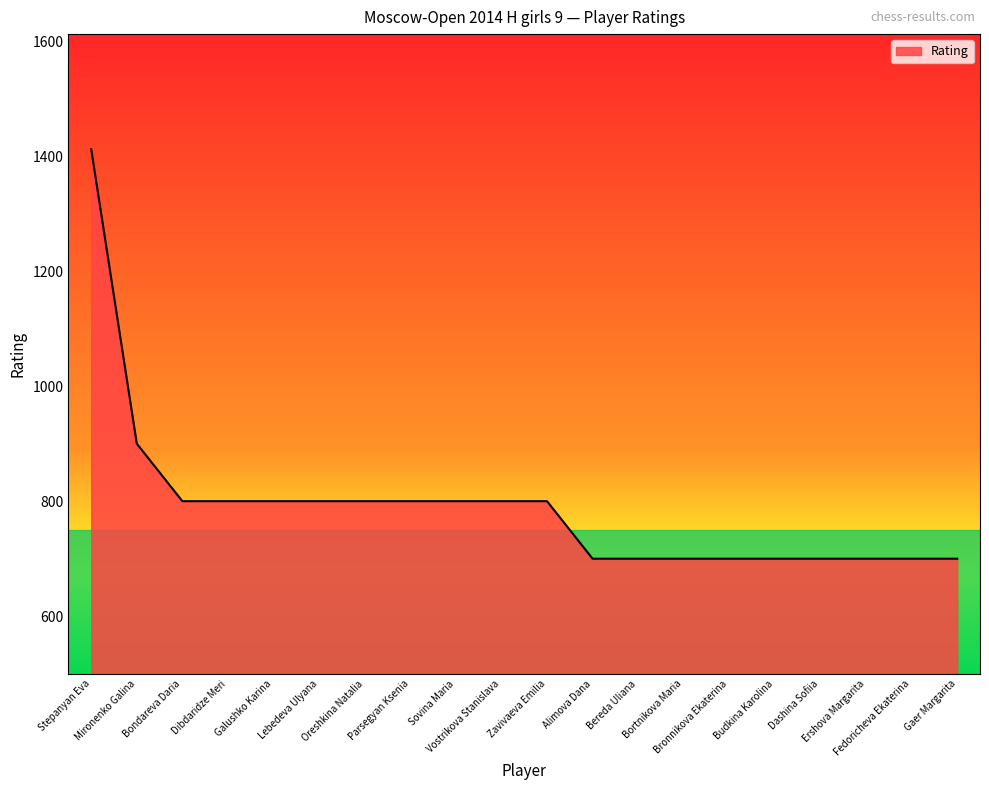

What is the smallest value displayed?

700